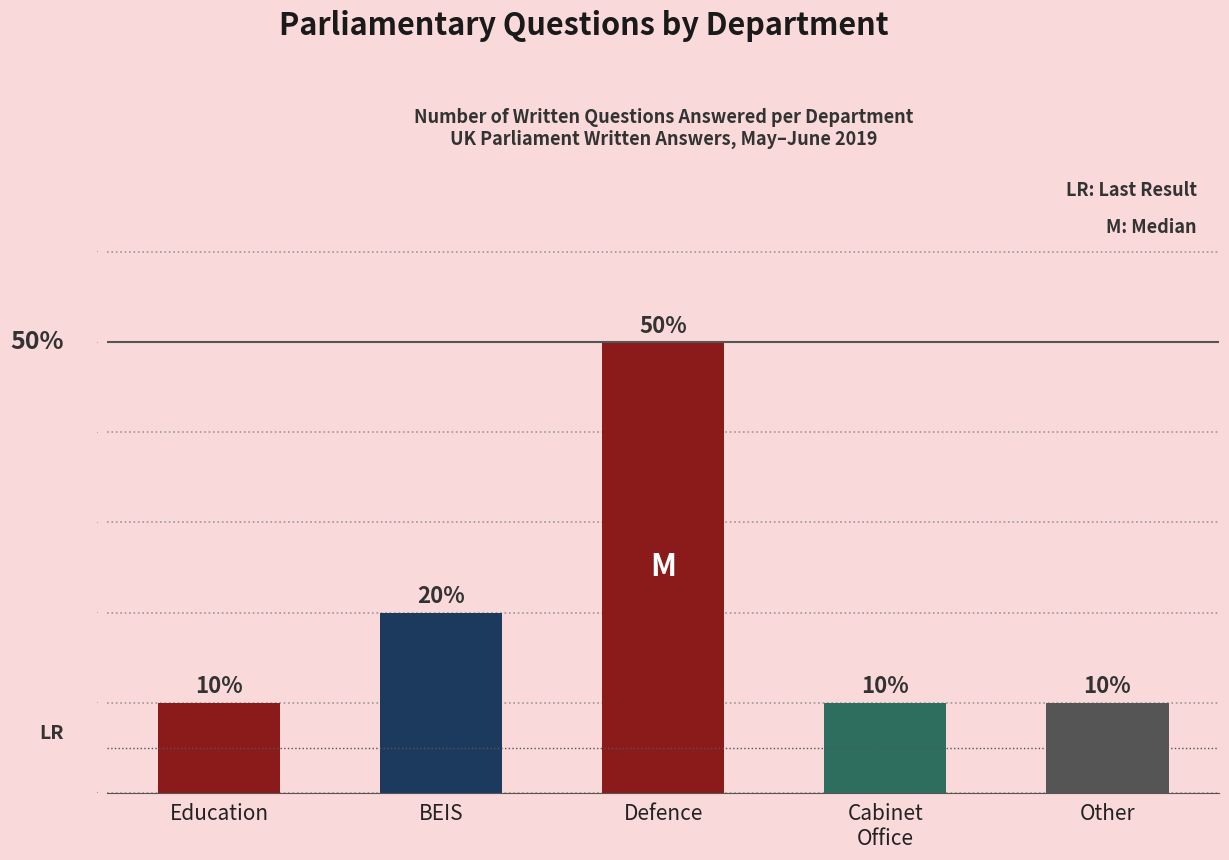

At which category does the chart reach its peak across all series?

Defence